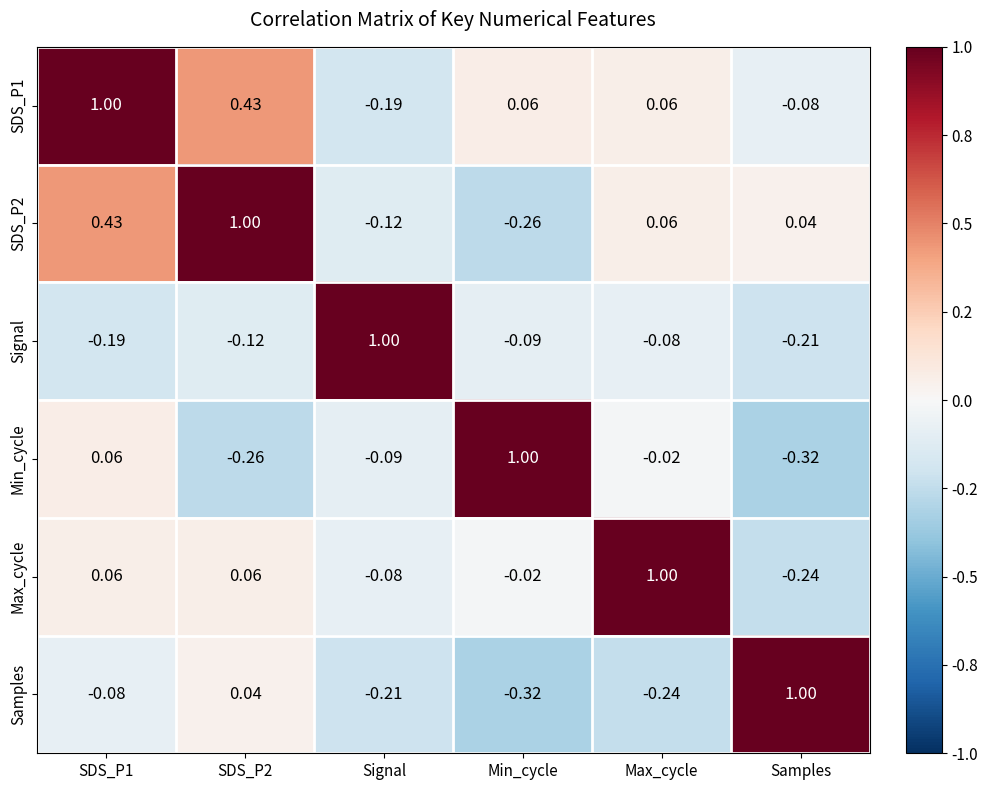

Is the value of Max_cycle at Max_cycle greater than the value of Min_cycle at Samples?

Yes